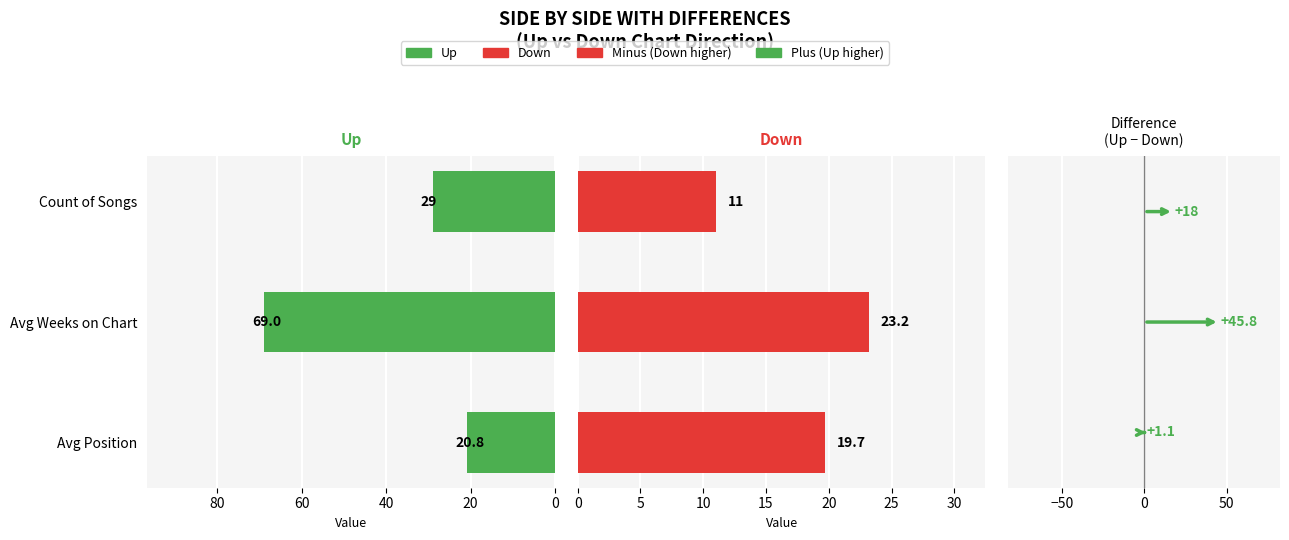

List the series in order of their overall mean, lowest first.

Down, Up